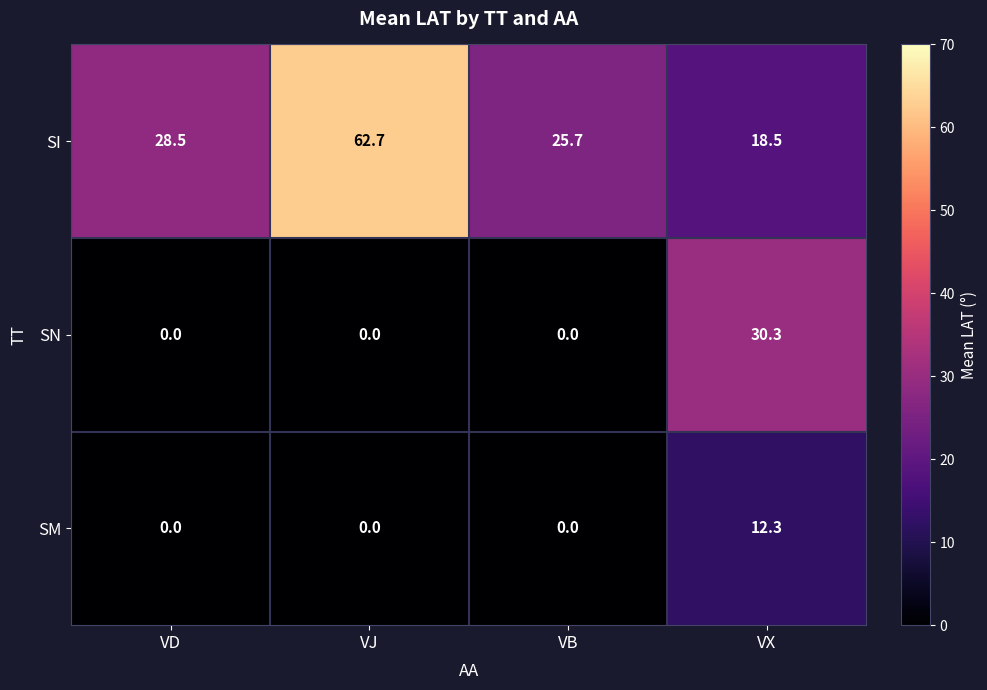

What is the difference between the second highest and second lowest values in the SI series?

2.8